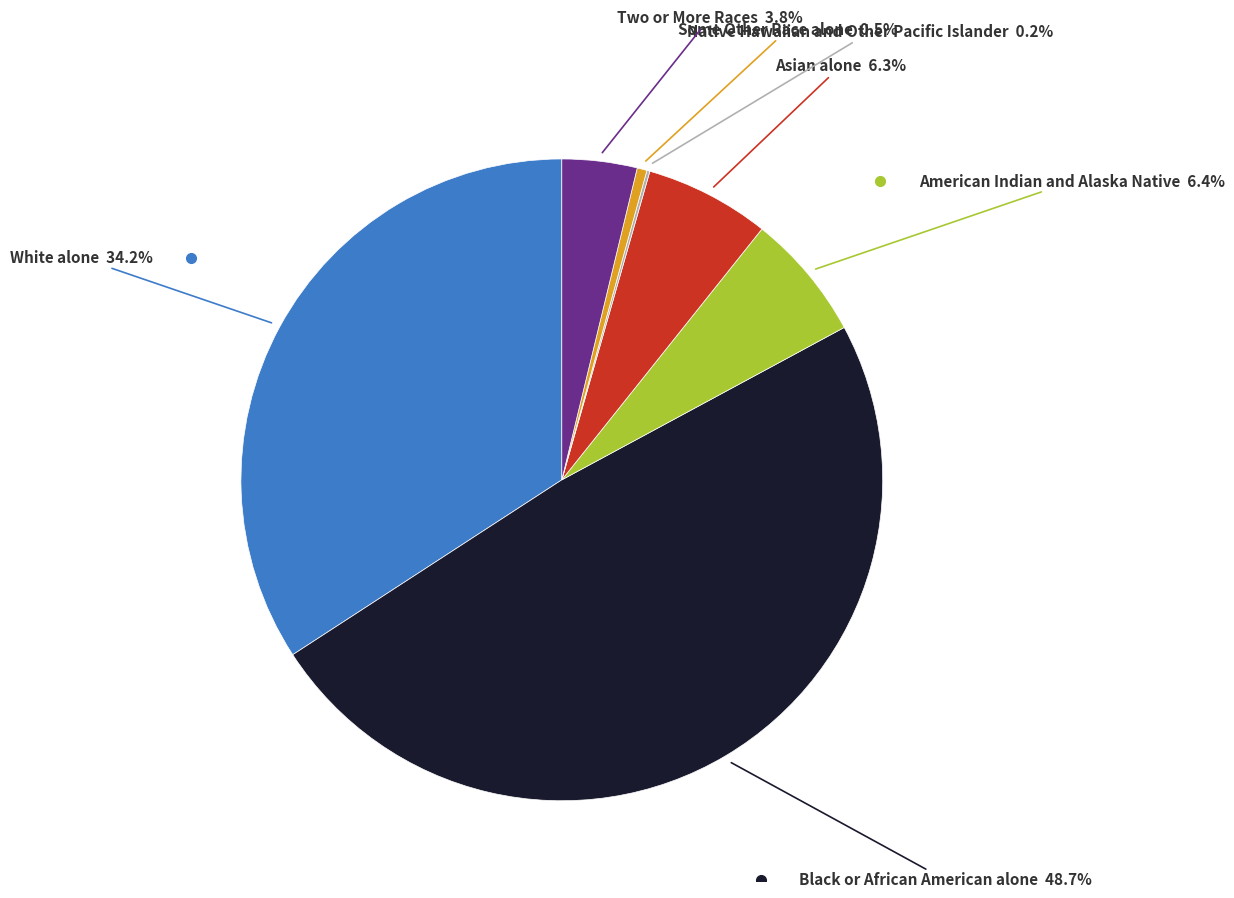

Is there a majority slice in this chart?

No